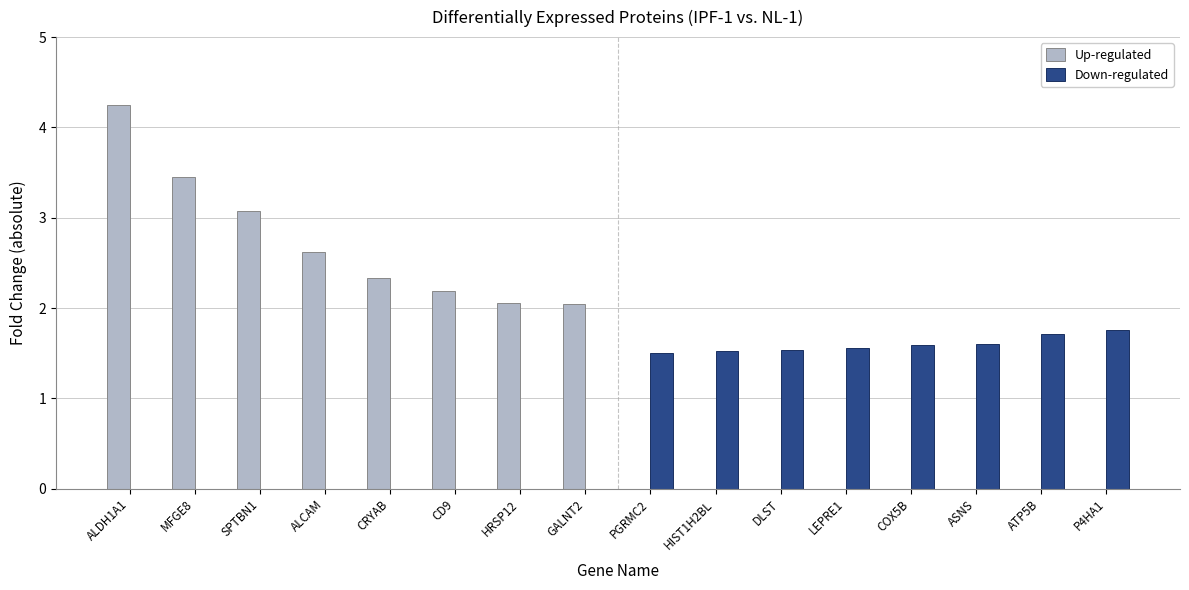

What is the sum of all Down-regulated values?

12.8